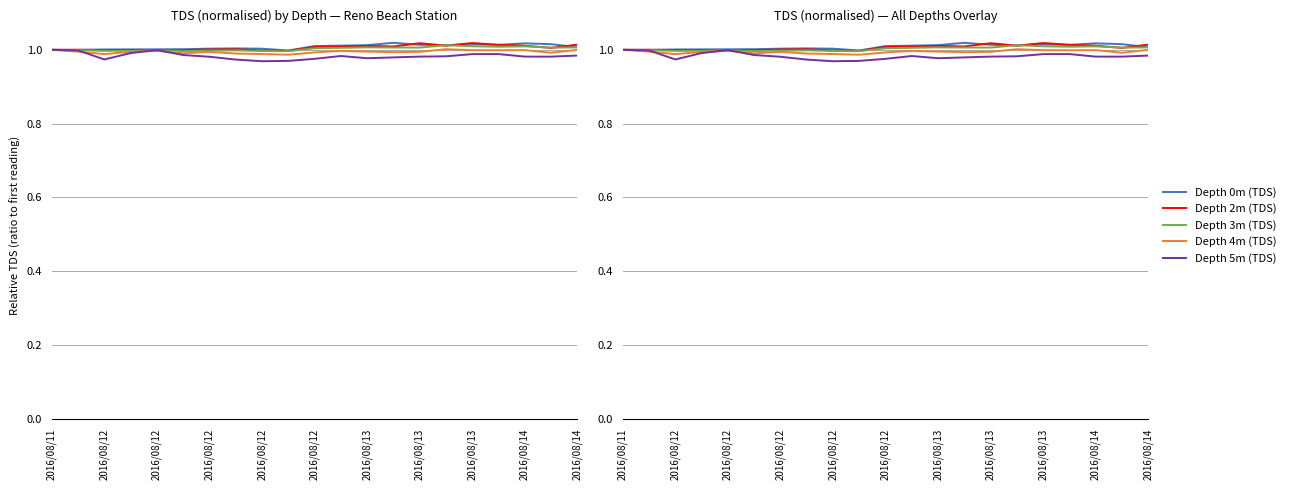

At which category is the sum across all series the highest?

2016/08/13